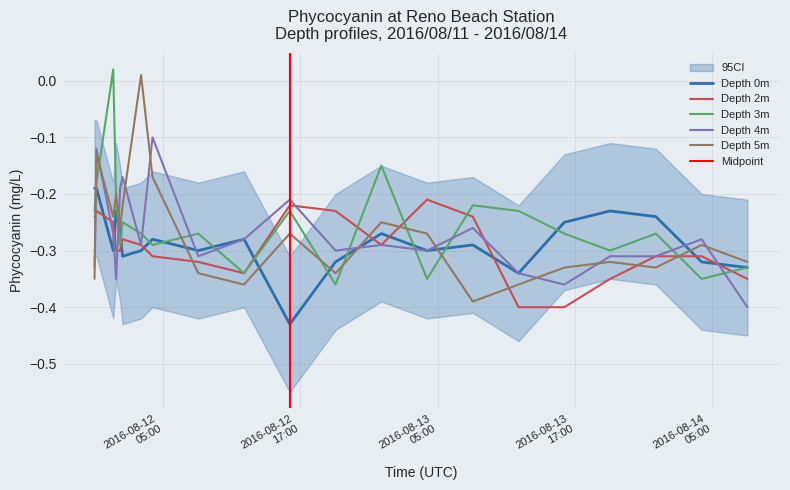

True or false: Depth 4m and Depth 5m intersect in this chart.

True